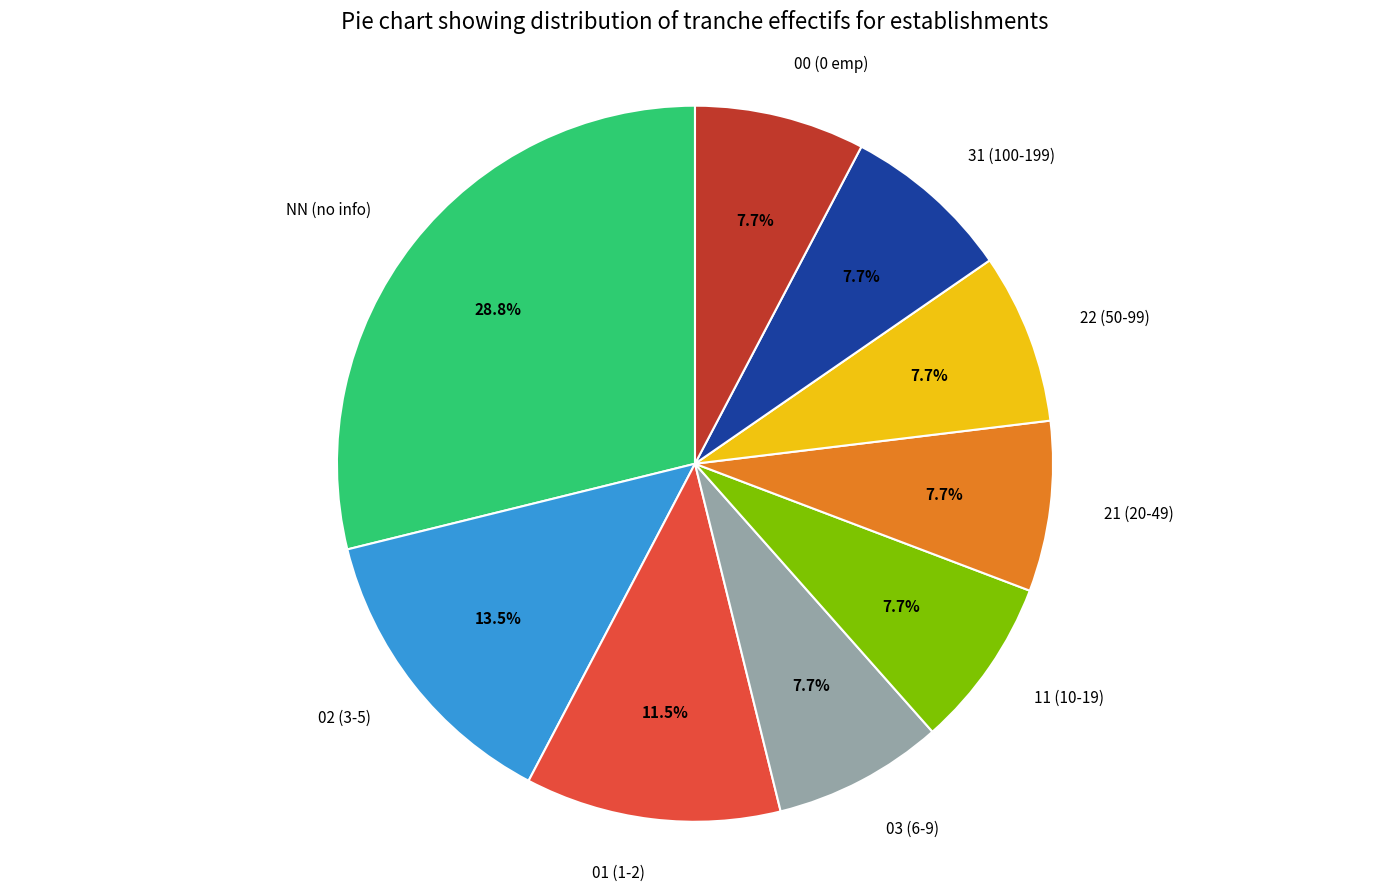

To the nearest percent, what is the combined percentage of 22 and 02?

21%